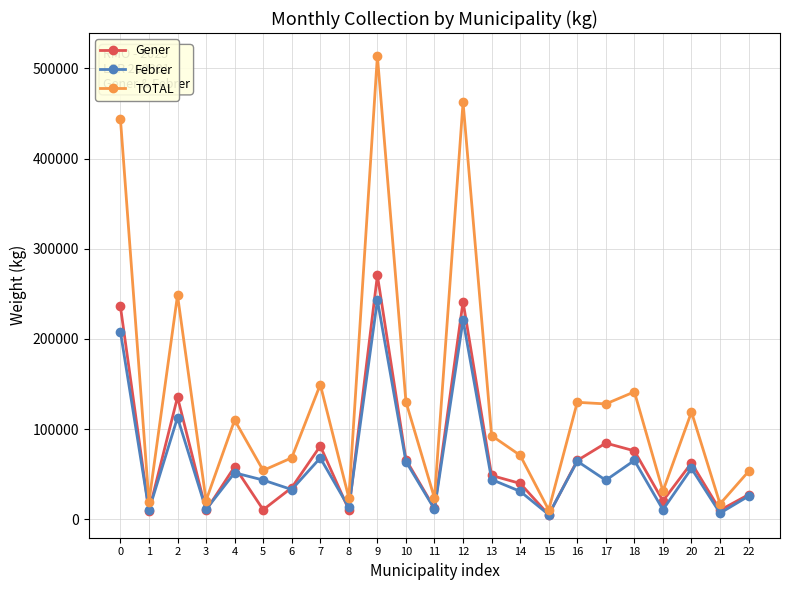

Is the value of Gener at 0 greater than the value of Febrer at 13?

Yes